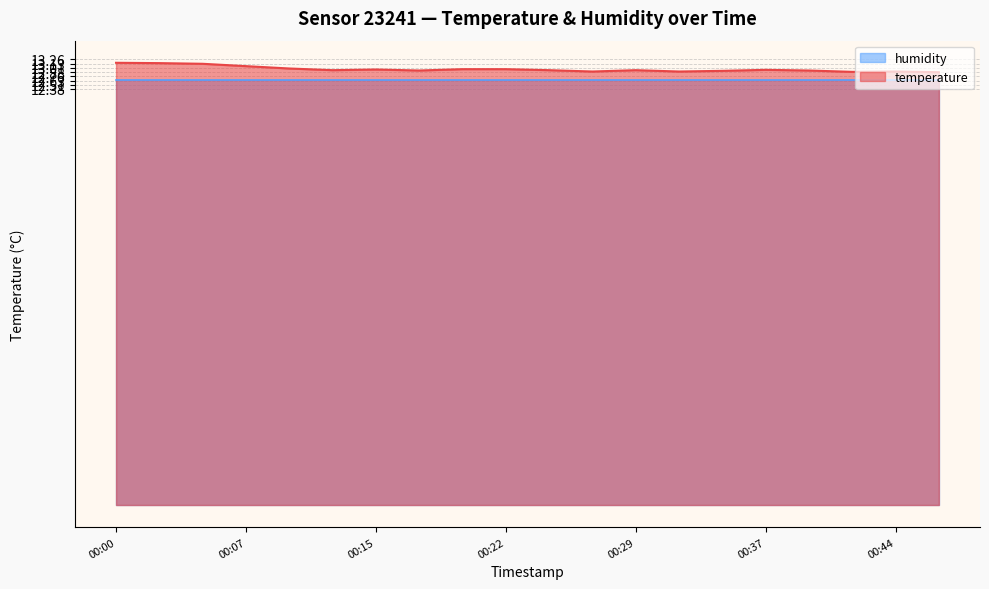

What is the smallest value displayed?

12.7